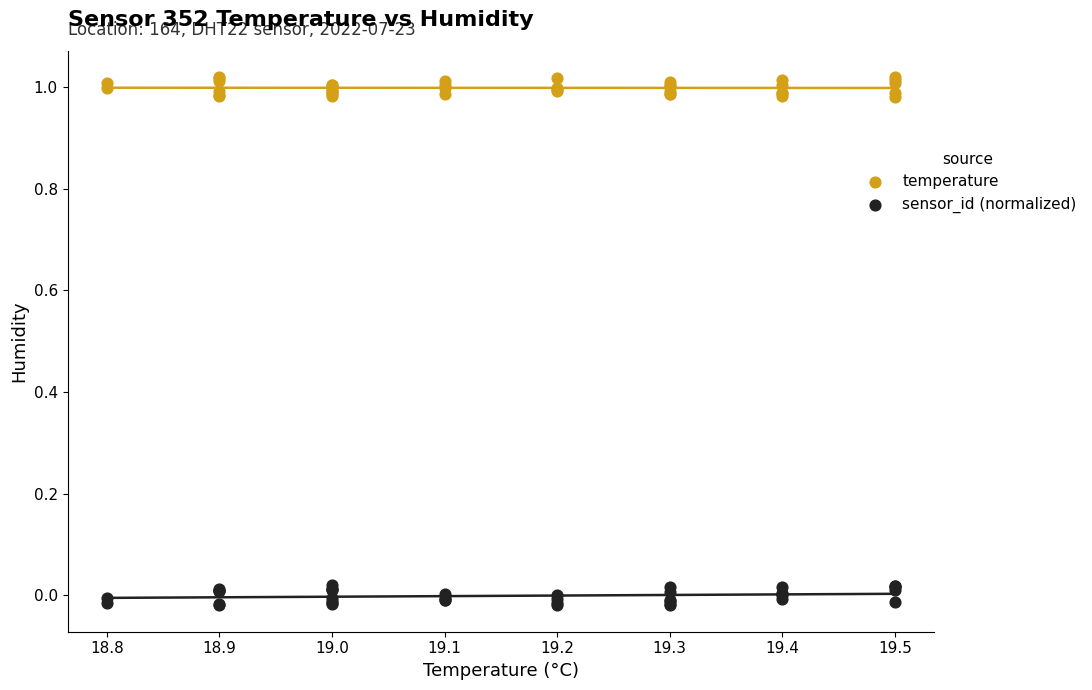

What are all the series names shown in the legend?

temperature, sensor_id (normalized)